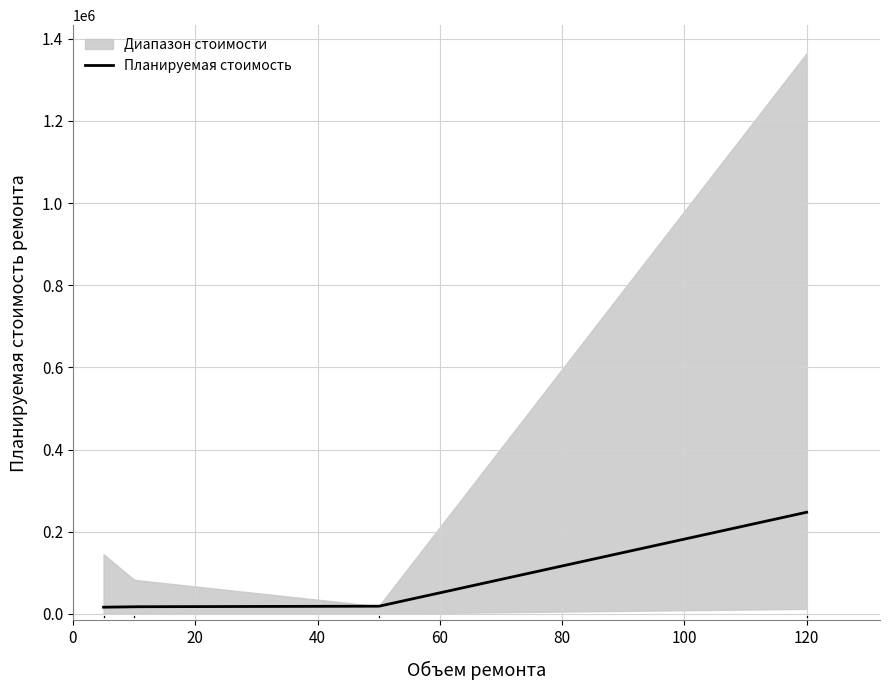

Which series has the largest total across all categories?

Планируемая стоимость